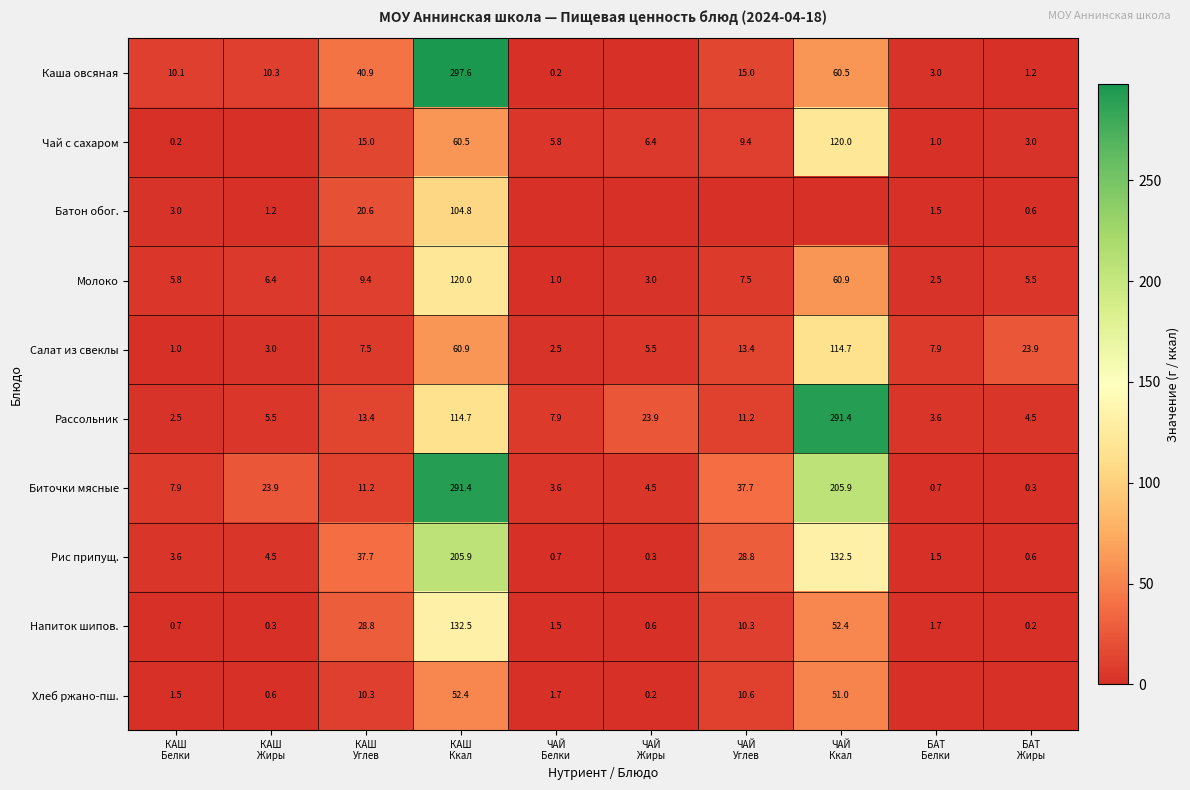

What is the maximum value for Салат из свеклы?

114.7